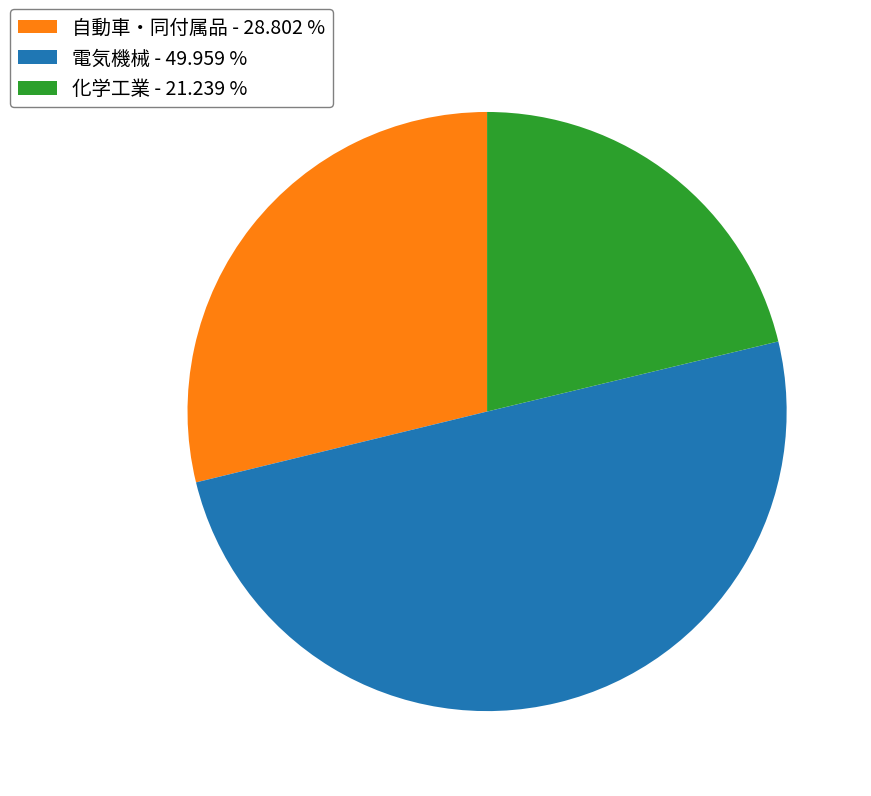

Between 自動車・同付属品 - 28.802 % and 化学工業 - 21.239 %, which is larger?

自動車・同付属品 - 28.802 %